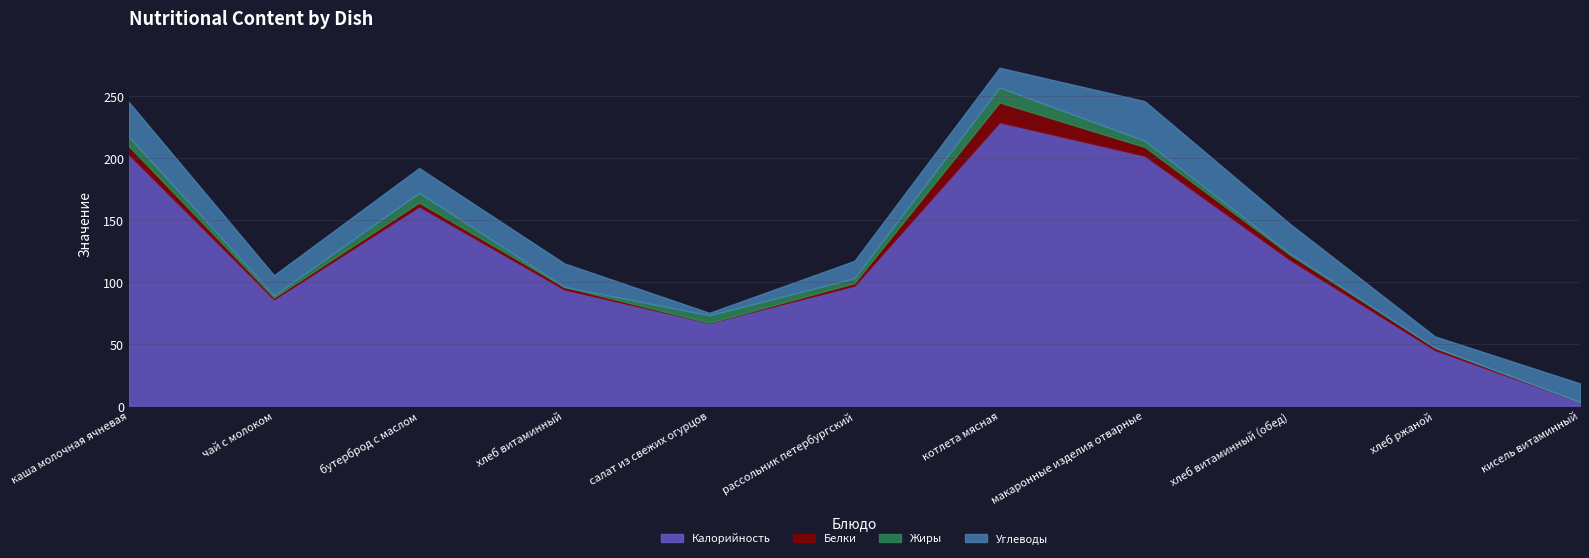

Which series changed the most between хлеб витаминный and котлета мясная?

Калорийность